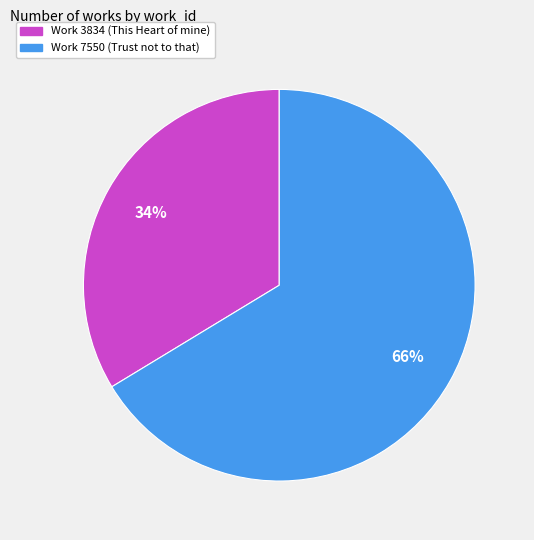

Which has a higher value, Work 3834 (This Heart of mine) or Work 7550 (Trust not to that)?

Work 7550 (Trust not to that)